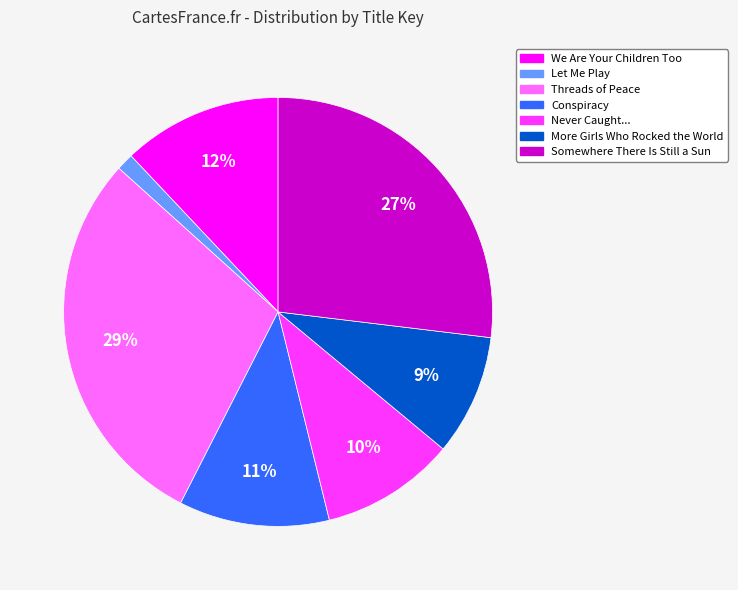

Does any single category account for the majority?

No